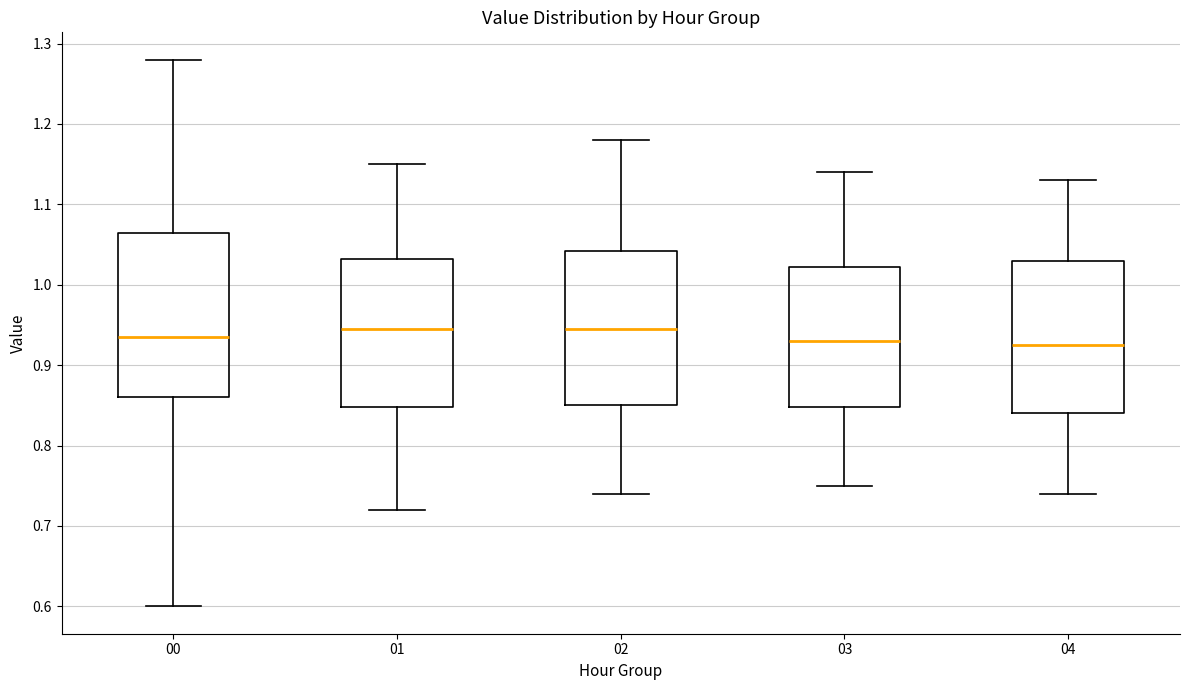

Comparing the boxes themselves (not the whiskers), which one is the tallest?

00